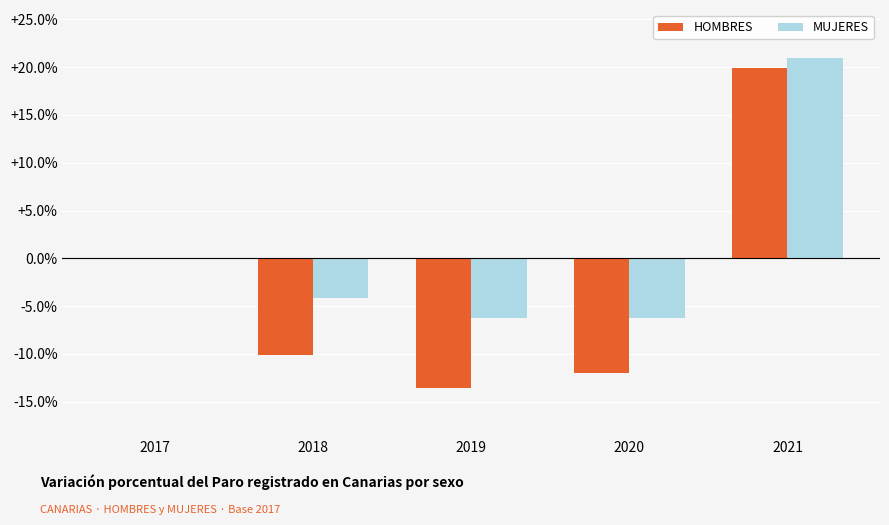

At which label is MUJERES closest to 7?

2017